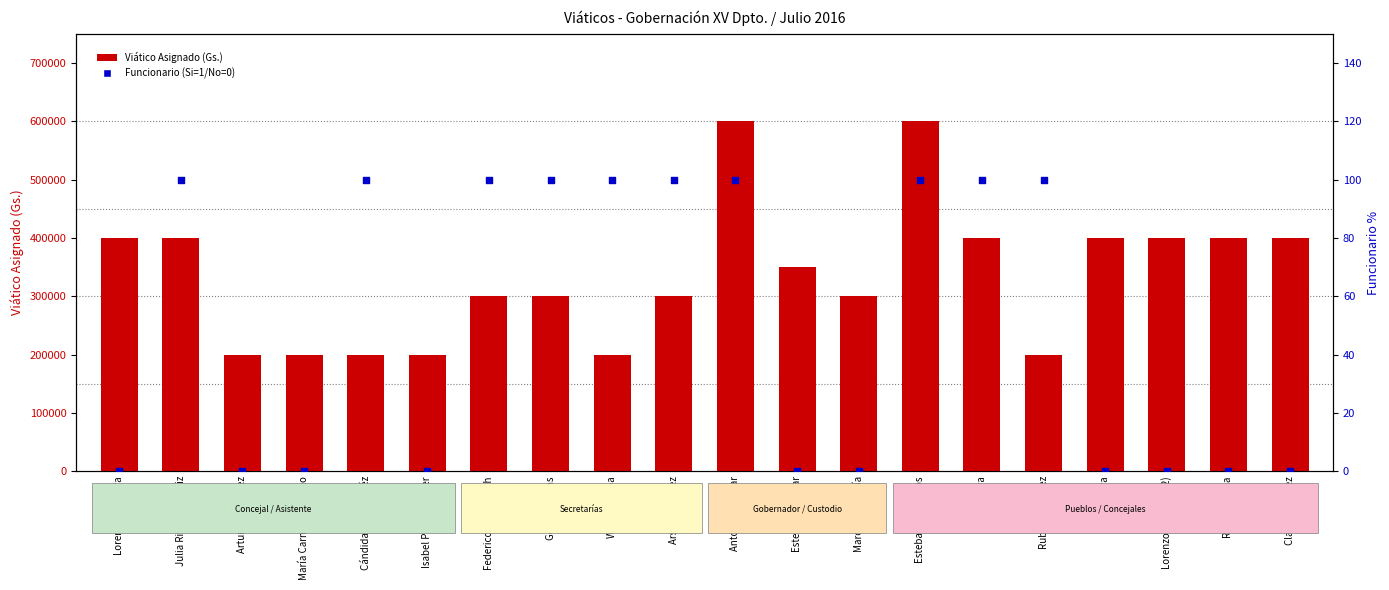

What are all the series names shown in the legend?

Viático Asignado (Gs.), Funcionario (Si=1/No=0)